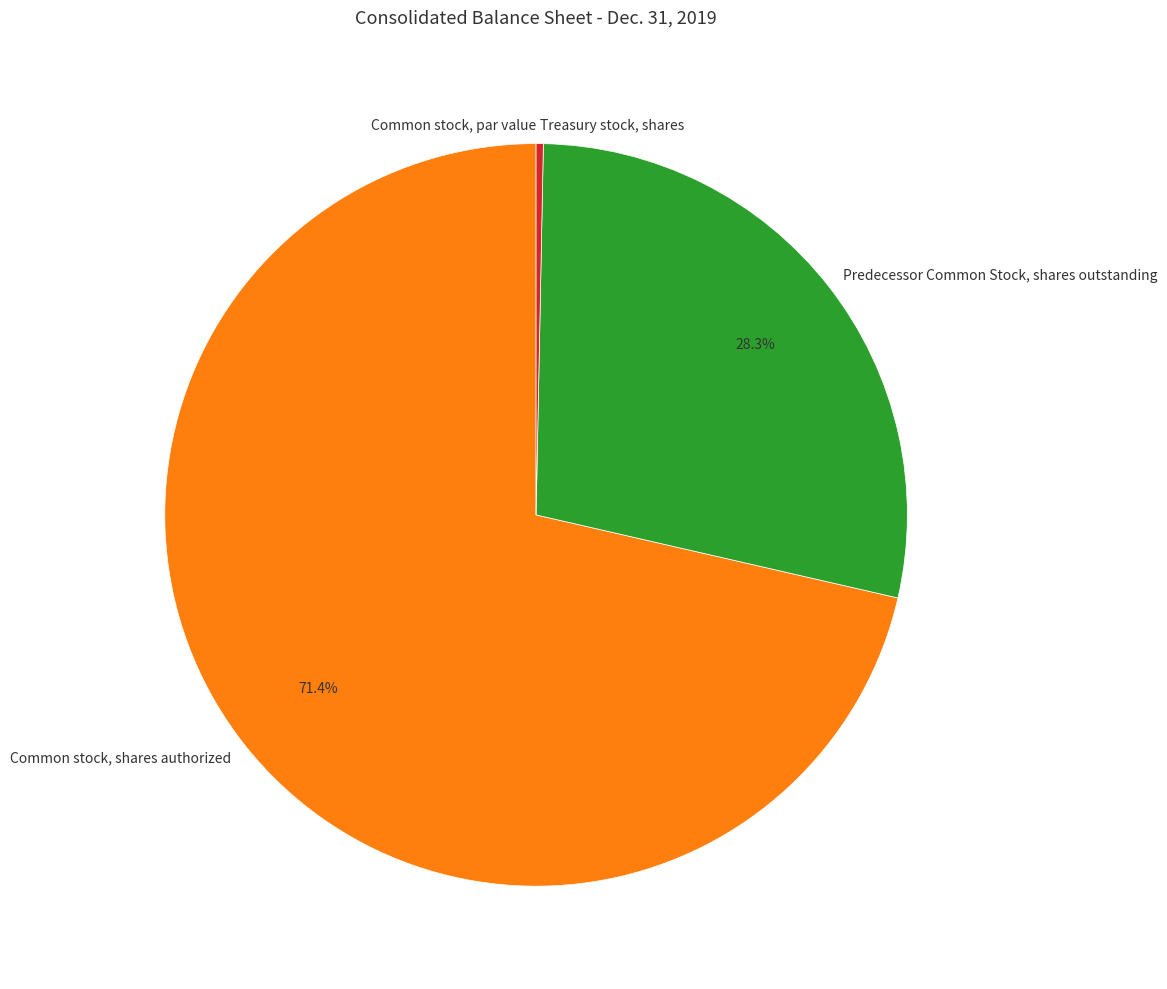

Does any single category account for the majority?

Yes